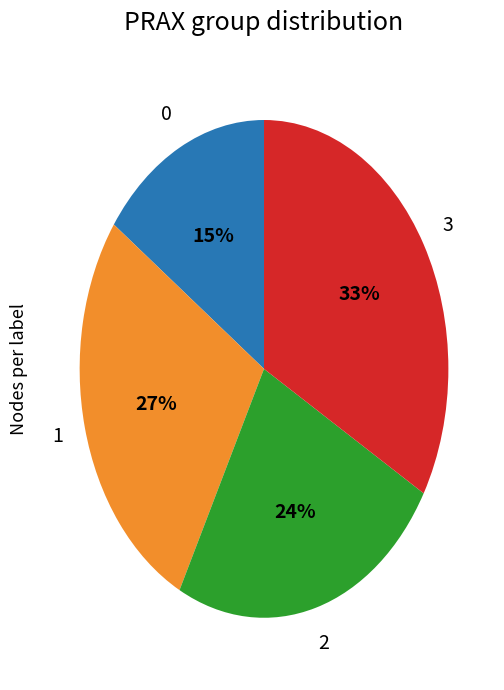

To the nearest percent, what is the average slice percentage?

25%